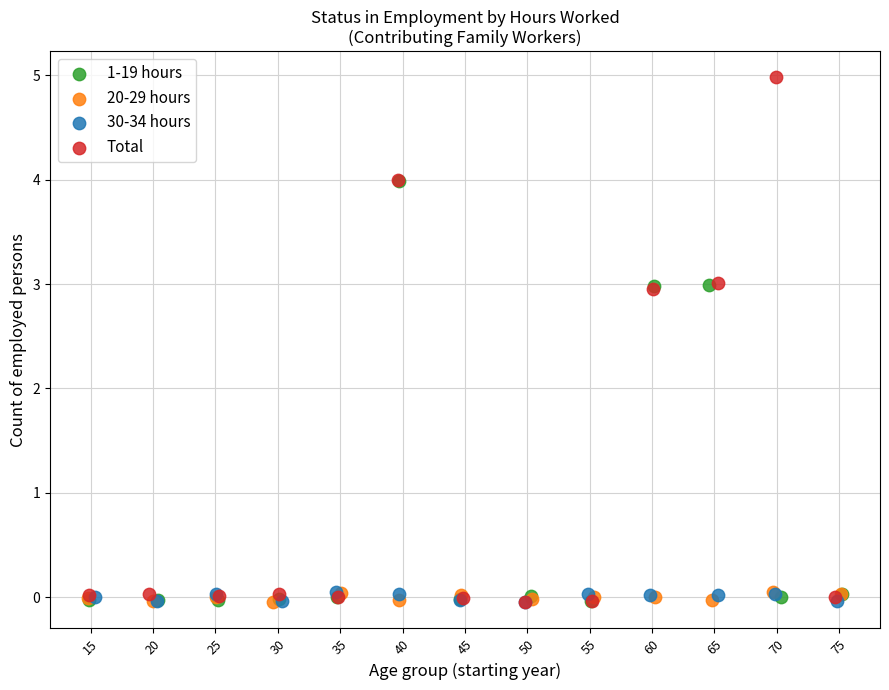

Which series has the largest Y range (max minus min)?

Total